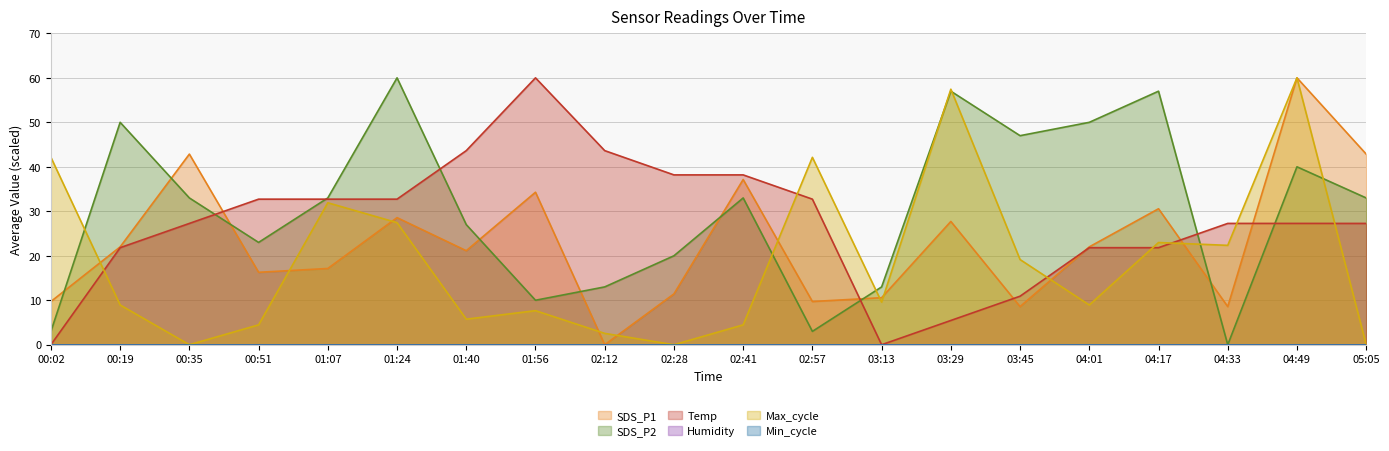

Between which two adjacent categories do Temp and SDS_P1 first intersect?

00:35 and 00:51